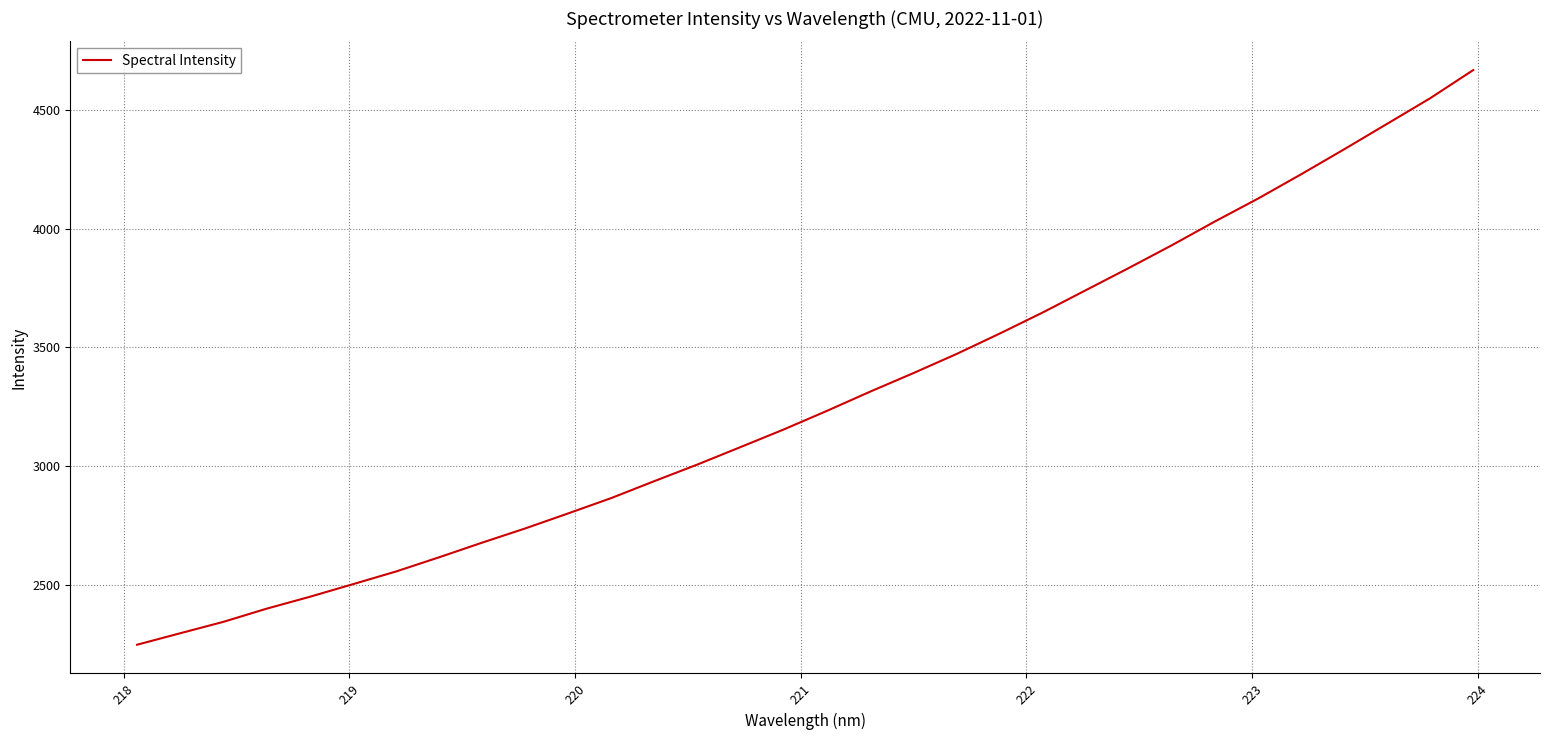

What is the maximum value shown in the chart?

4666.2